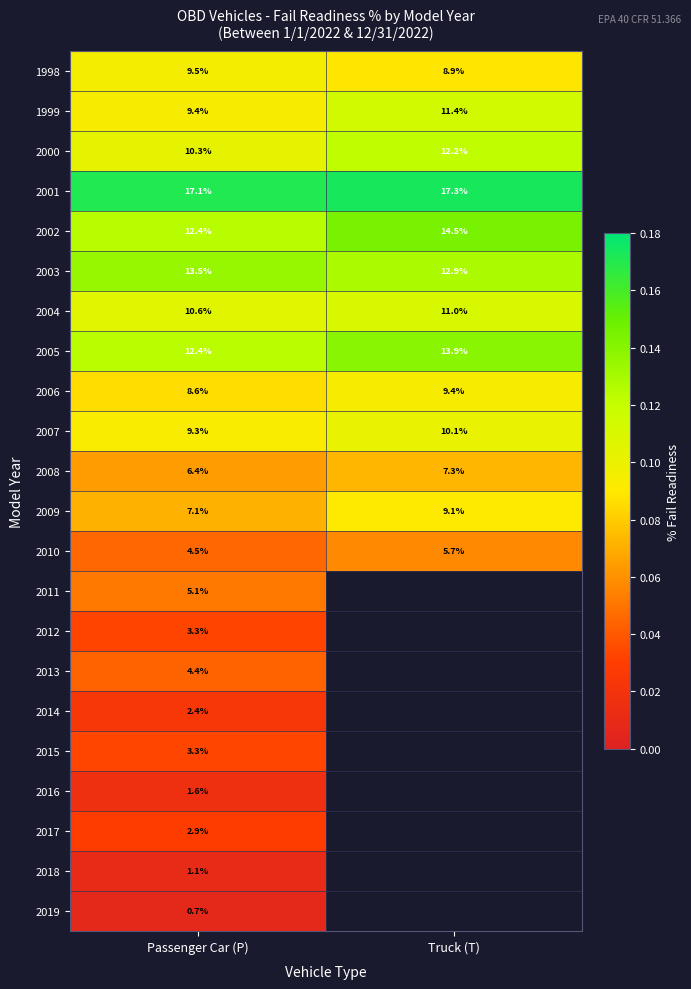

What is the greatest value displayed?

0.2